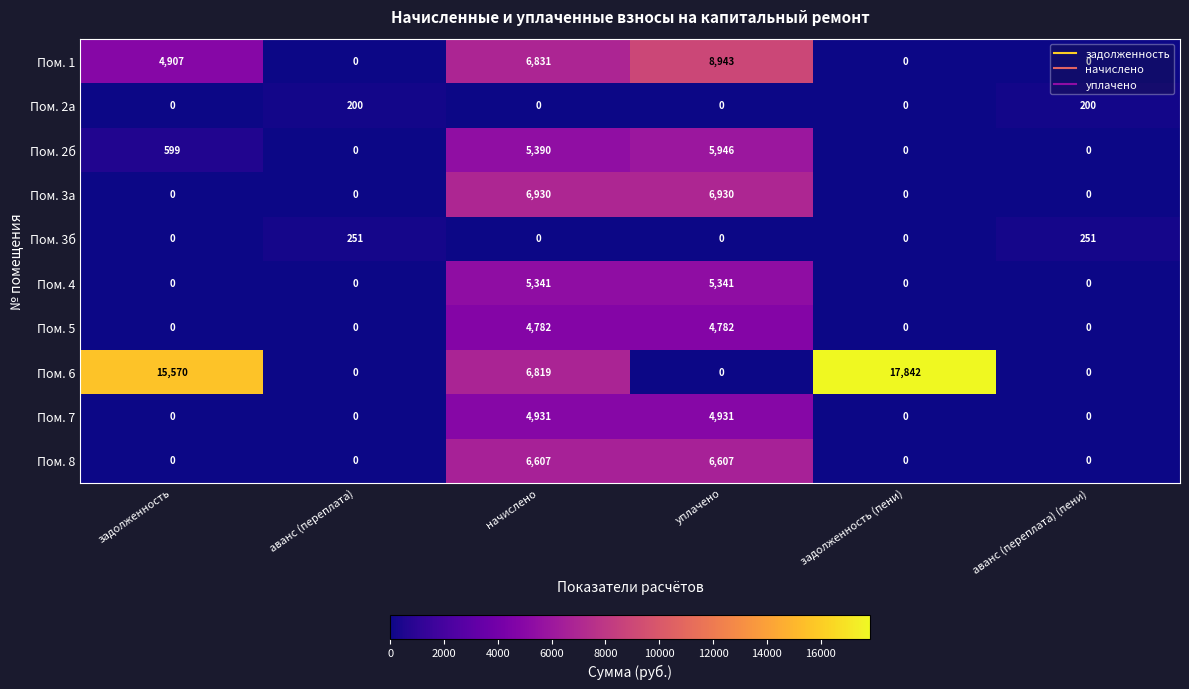

How many Пом. 1 values are between 0 and 6831?

5